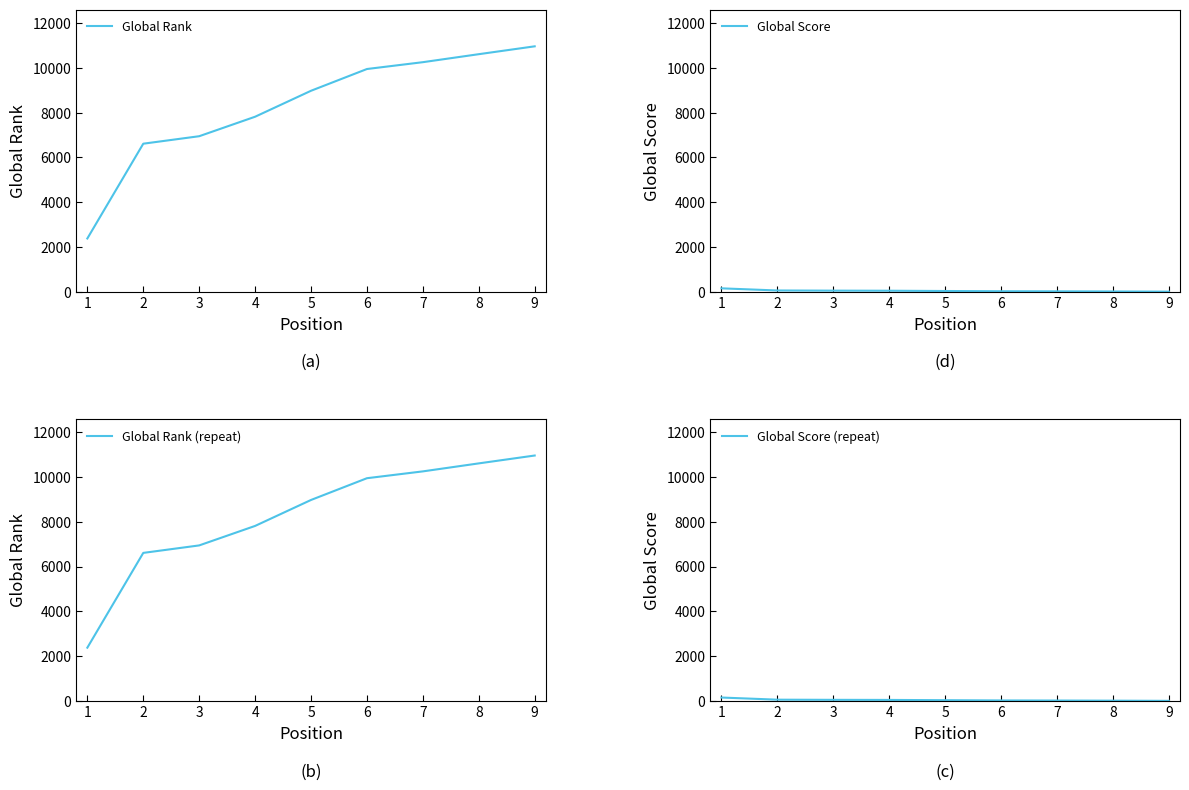

How many data points does each series have?

9